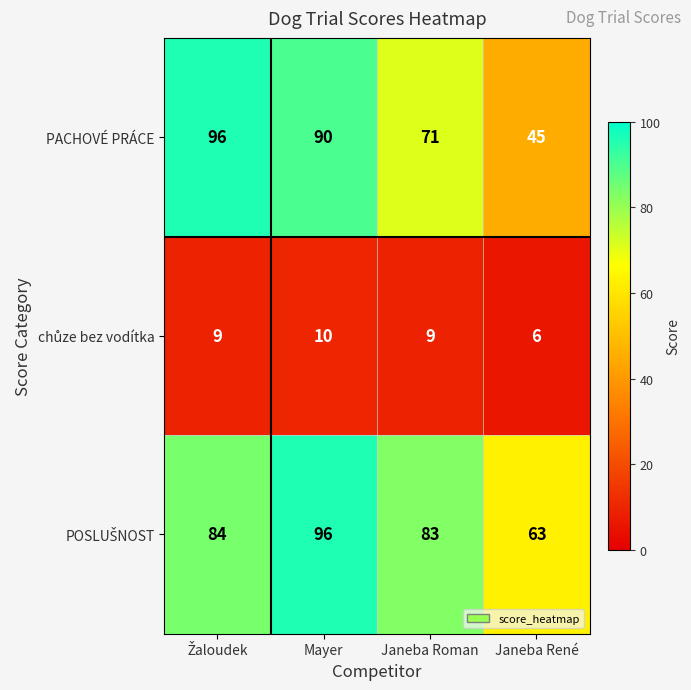

True or false: PACHOVÉ PRÁCE has a value of 74 at Janeba René.

False